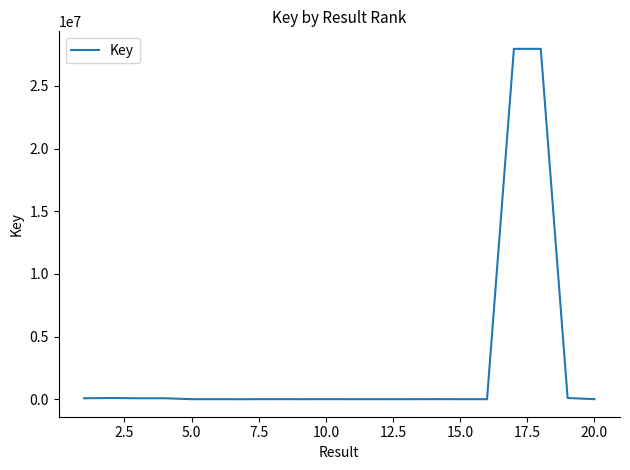

How many series are shown in this chart?

1